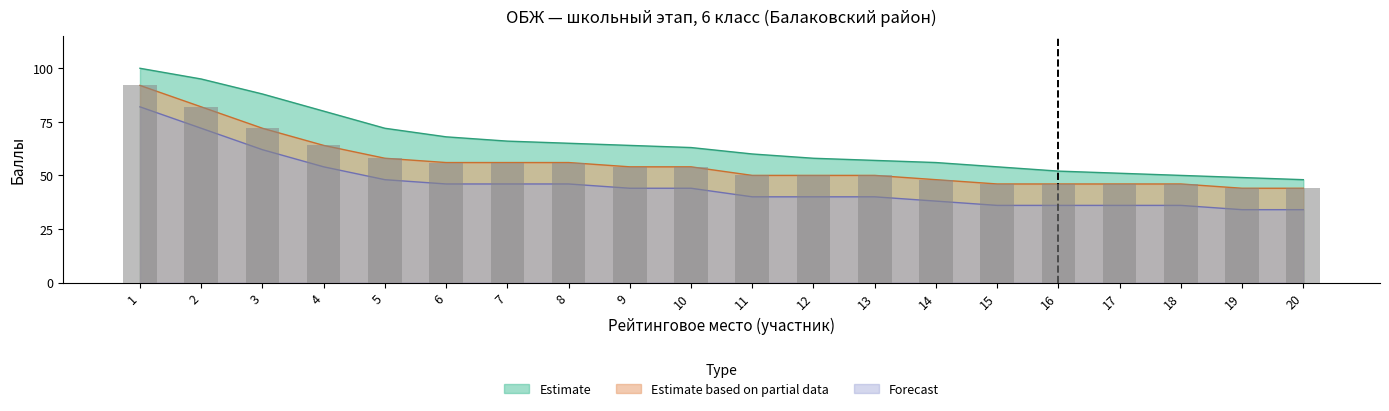

At how many categories does at least one series exceed 85?

1